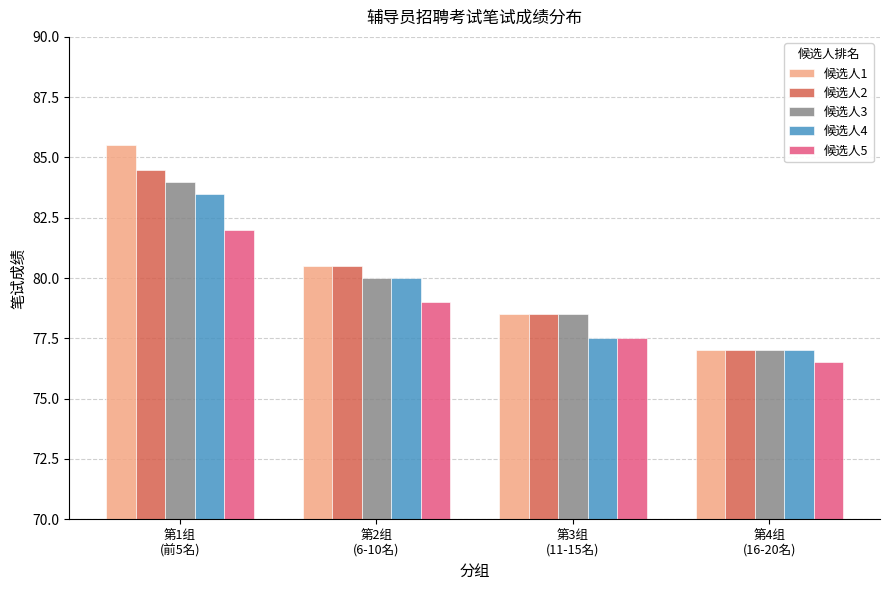

What is the total value across all series at 第2组
(6-10名)?

400.0